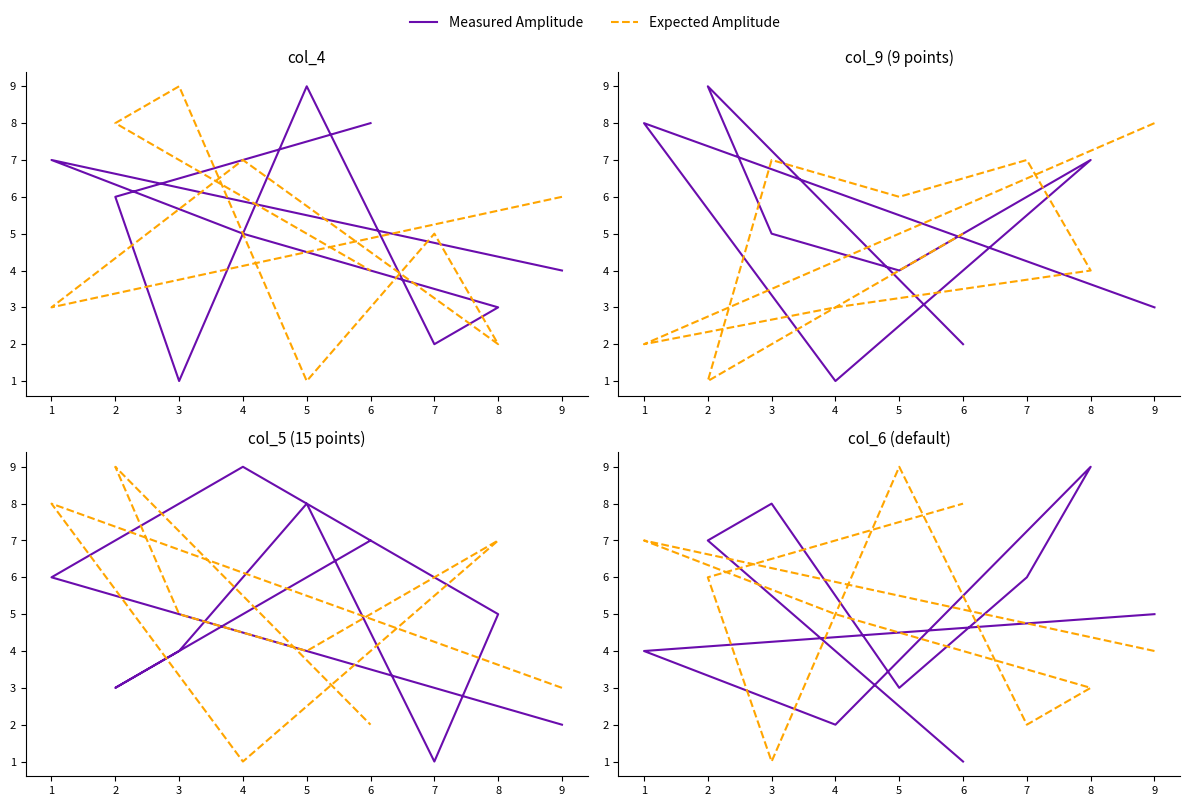

How many lines are shown in the chart?

2